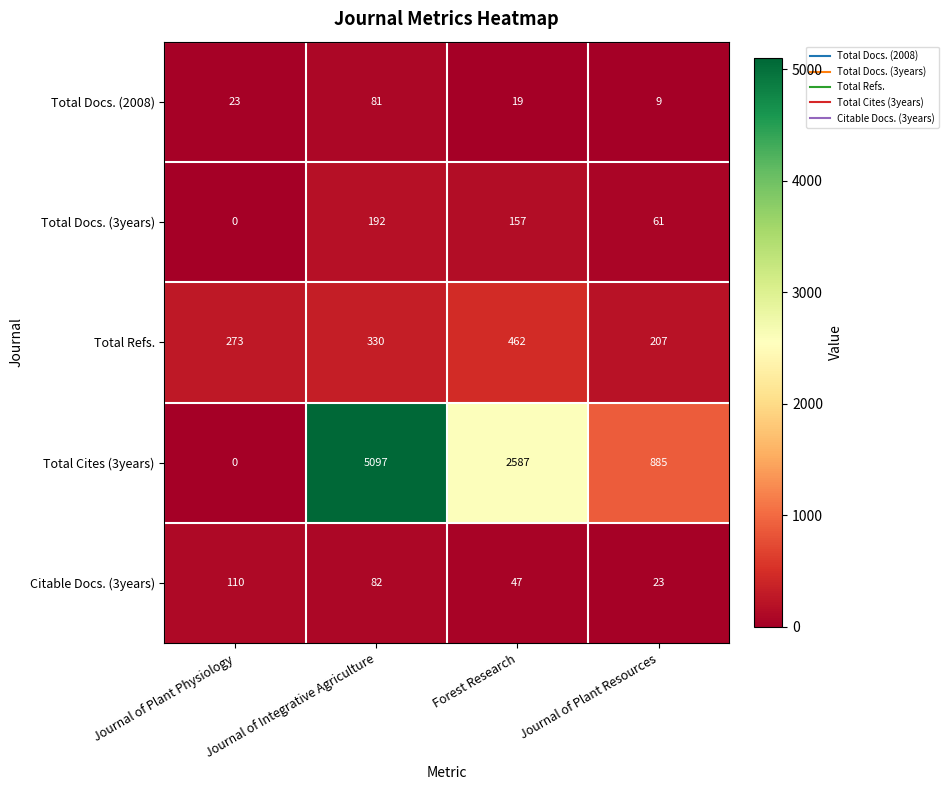

Count the number of data series in this chart.

5